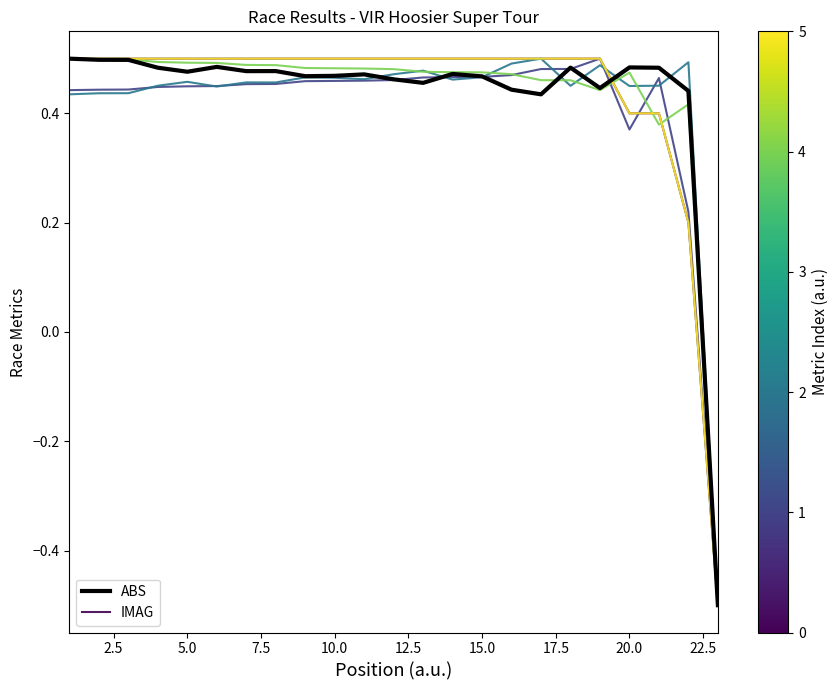

Does the chart display data point markers on the line(s)?

No